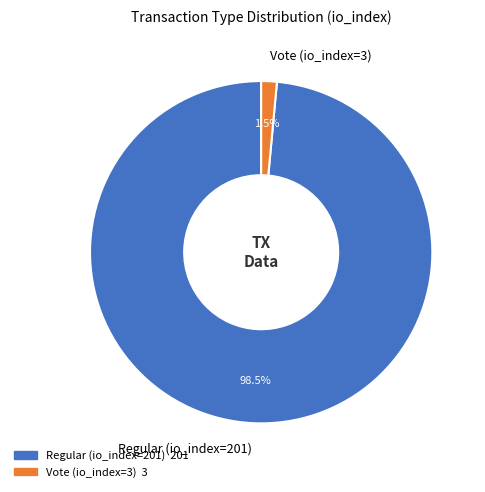

Is the sum of Regular (io_index=201) and Vote (io_index=3) greater than half?

Yes